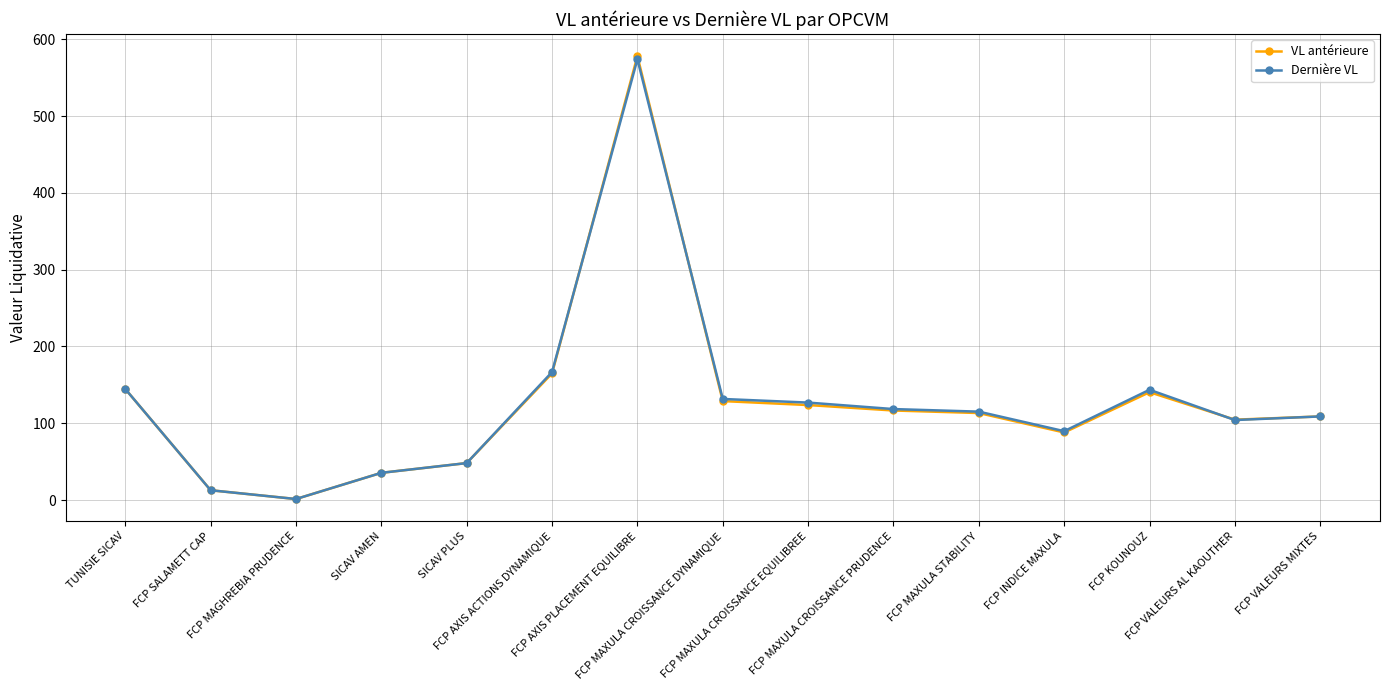

Does the chart display data point markers on the line(s)?

Yes